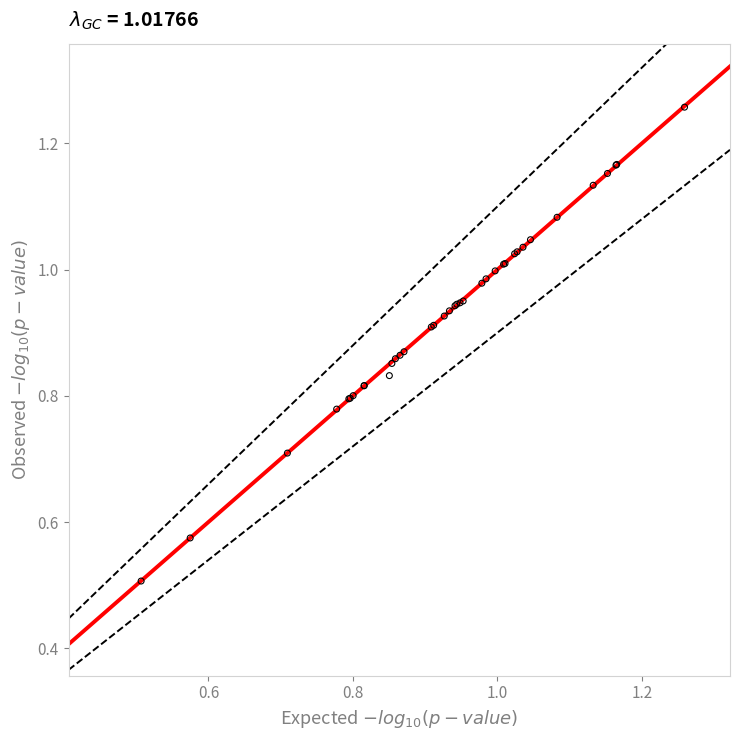

What Y value in the scatter plot is closest to 0?

0.5